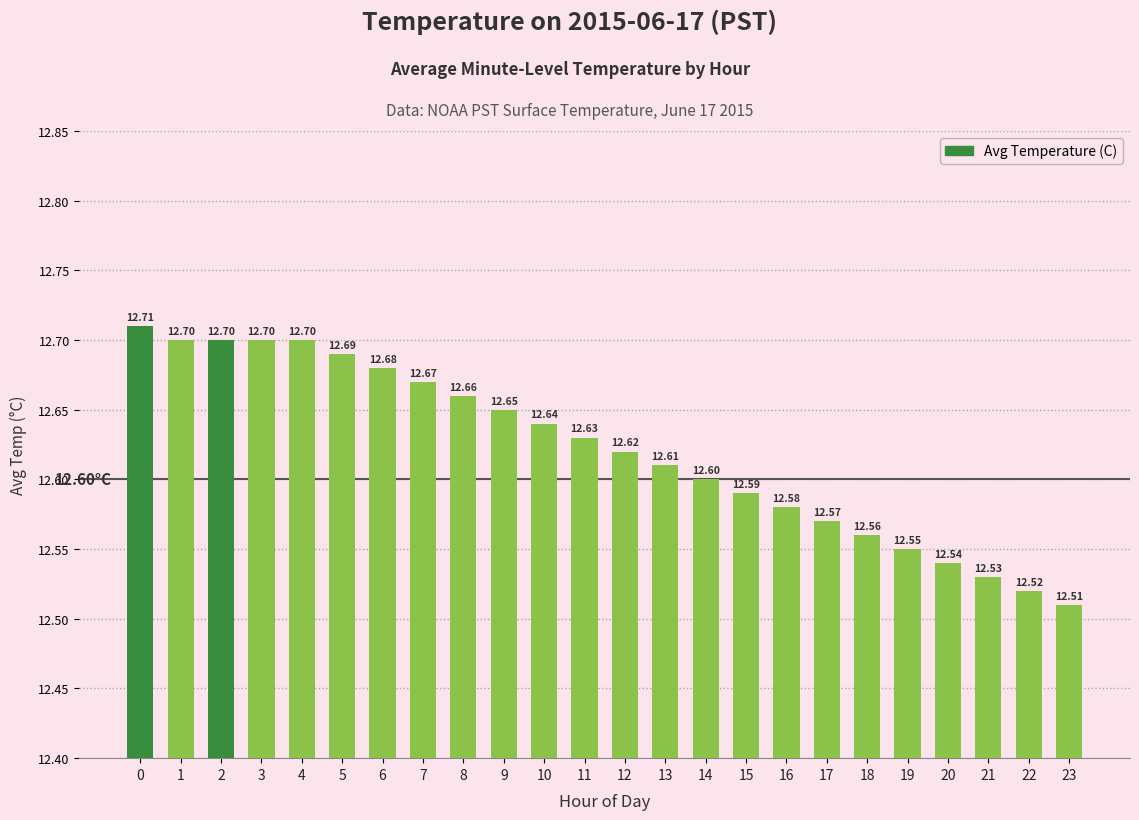

What is the sum of all values?

302.9